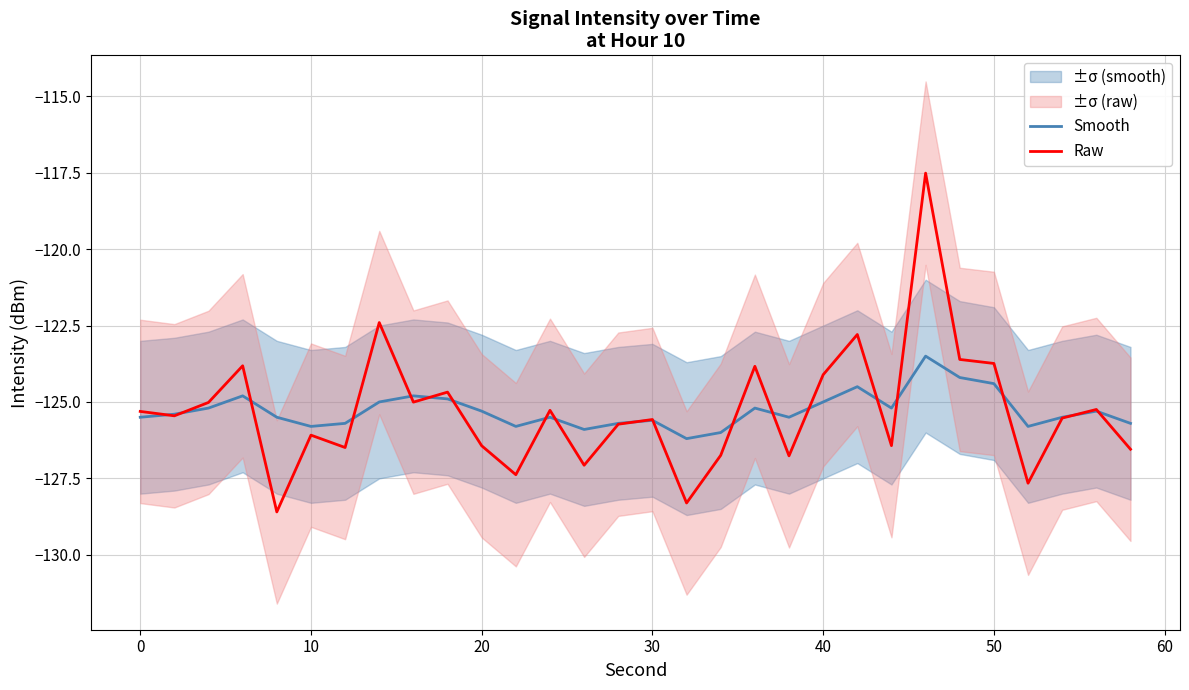

What is the value of the Raw point at the 18th from the left?

-126.7